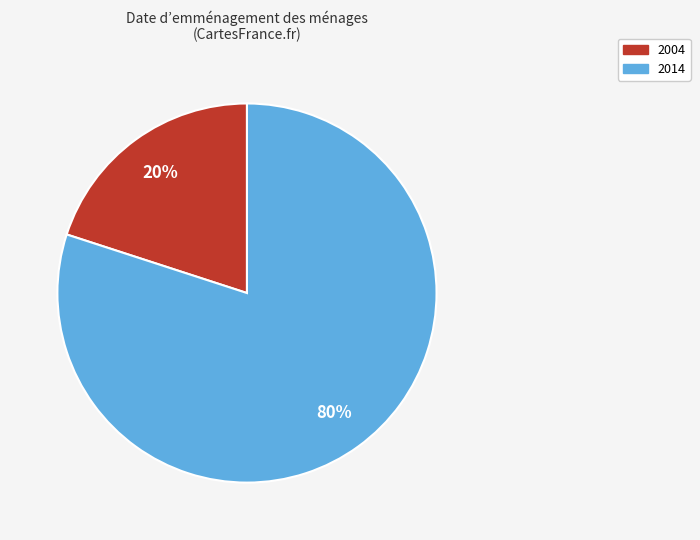

What percentage is the 2004 slice, to the nearest percent?

20%